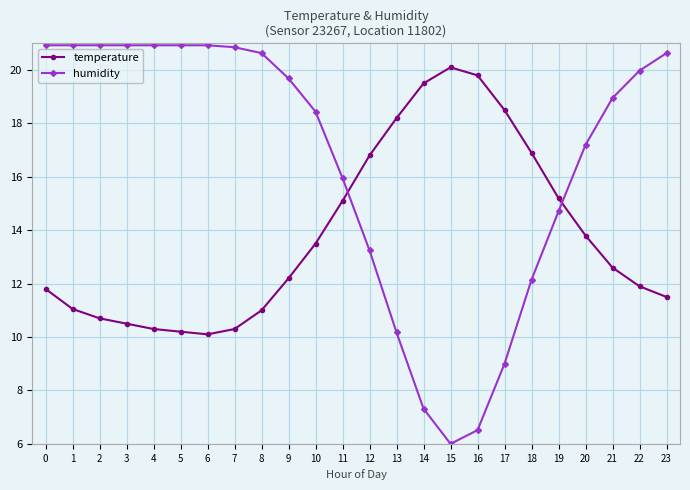

Does the chart display data point markers on the line(s)?

Yes